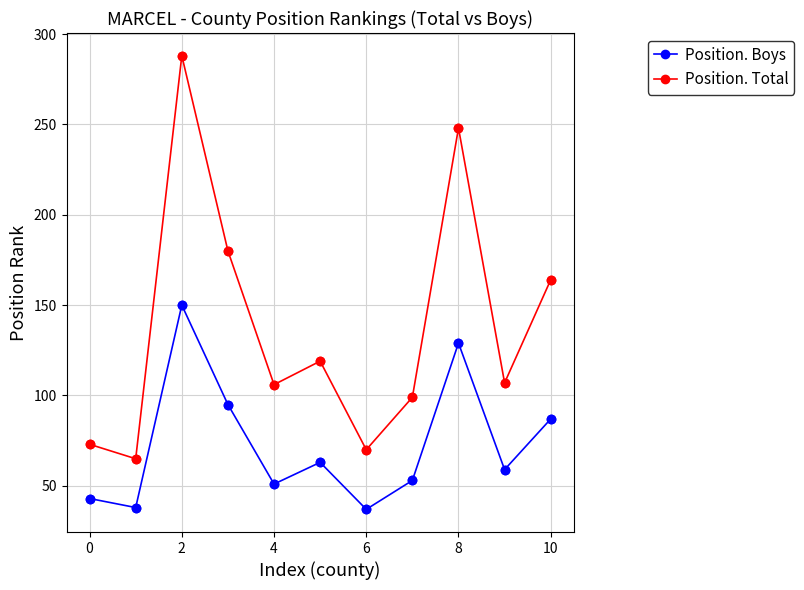

Which series has the widest spread of values?

Position. Total